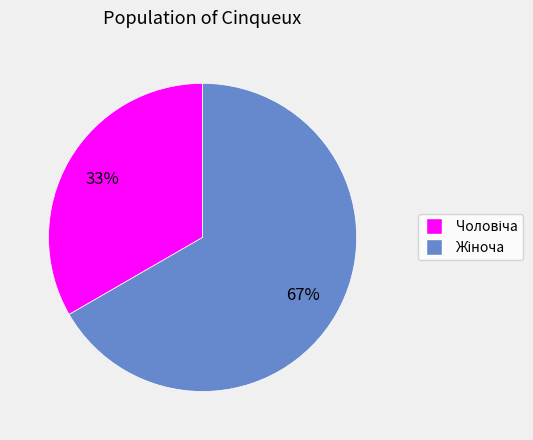

Is there any slice that represents more than half of the pie?

Yes